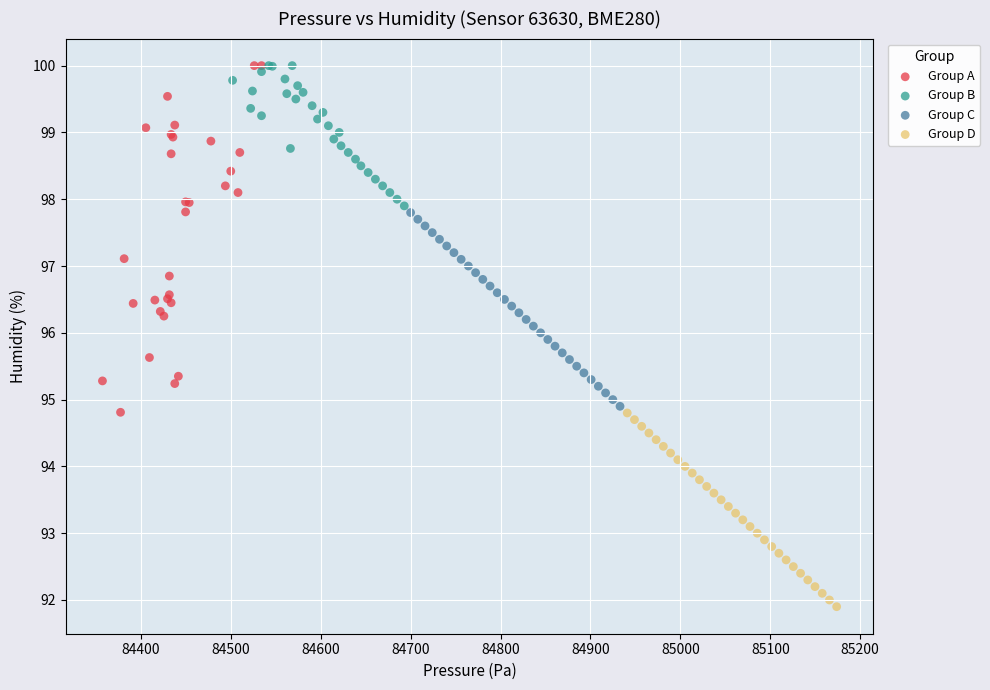

Which series contains the lowest Y value?

Group D